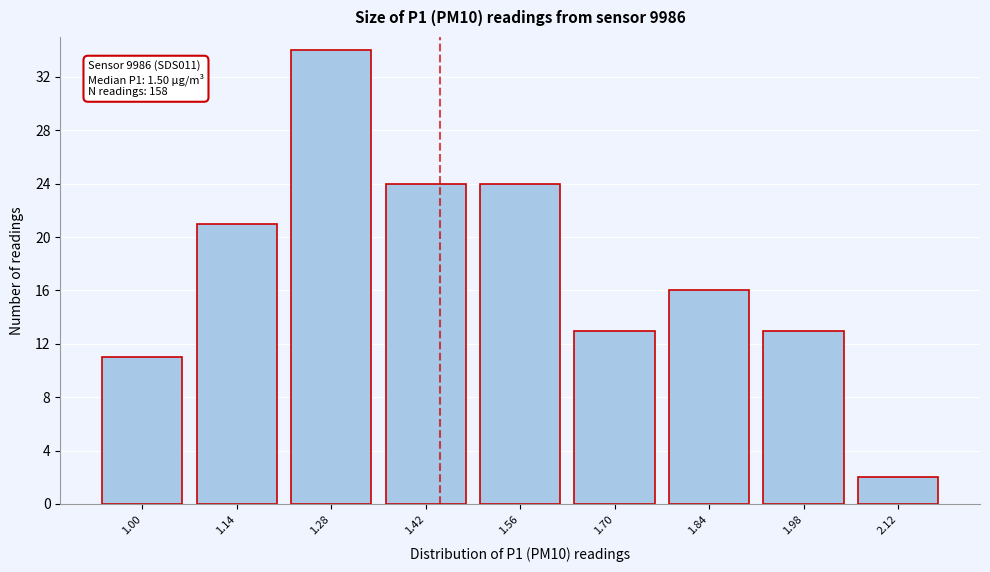

Reading left to right, list all the values displayed in this chart.

1.00=11	1.14=21	1.28=34	1.42=24	1.56=24	1.70=13	1.84=16	1.98=13	2.12=2